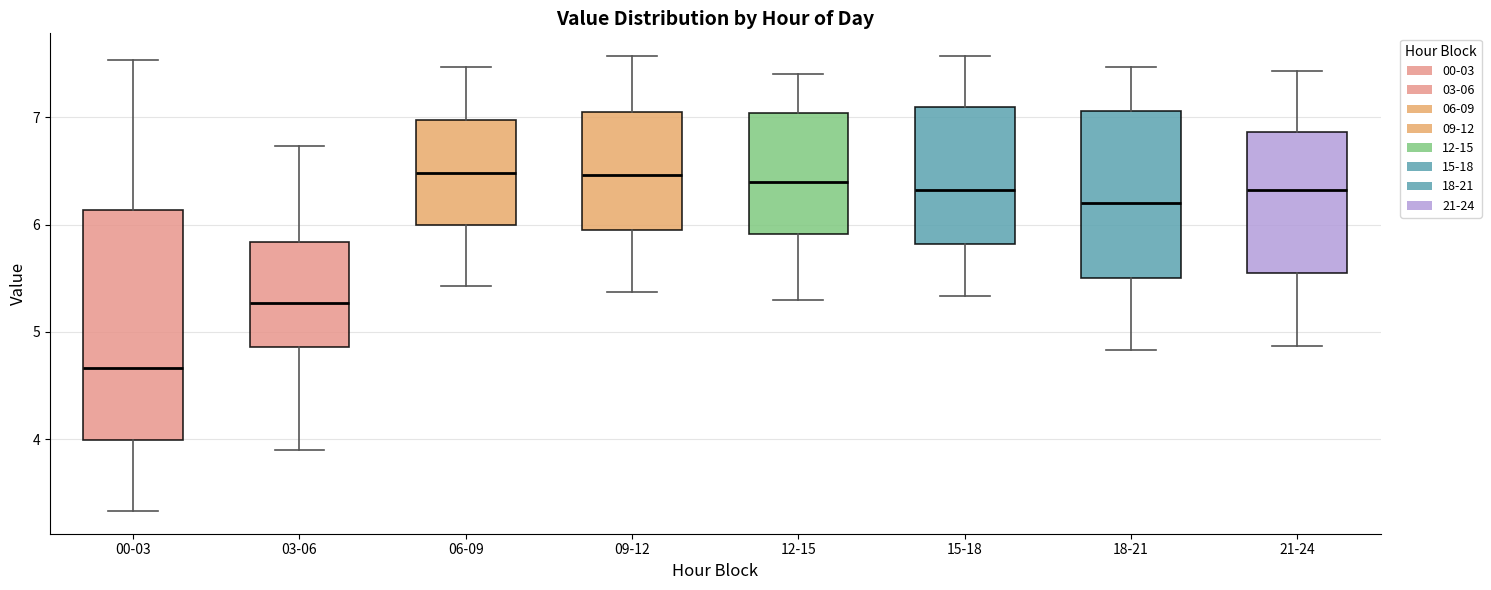

Reading left to right, transcribe this box plot: for each box, give where its median line is, the range the box spans, and where its two whiskers end, as read against the y-axis. The values are not printed on the chart, so give them approximately, as read against the axis.

00-03: median 4.7, box 4.0 to 6.1, whiskers 3.3 to 7.5
03-06: median 5.3, box 4.9 to 5.8, whiskers 3.9 to 6.7
06-09: median 6.5, box 6.0 to 7.0, whiskers 5.4 to 7.5
09-12: median 6.5, box 6.0 to 7.0, whiskers 5.4 to 7.6
12-15: median 6.4, box 5.9 to 7.0, whiskers 5.3 to 7.4
15-18: median 6.3, box 5.8 to 7.1, whiskers 5.3 to 7.6
18-21: median 6.2, box 5.5 to 7.1, whiskers 4.8 to 7.5
21-24: median 6.3, box 5.5 to 6.9, whiskers 4.9 to 7.4